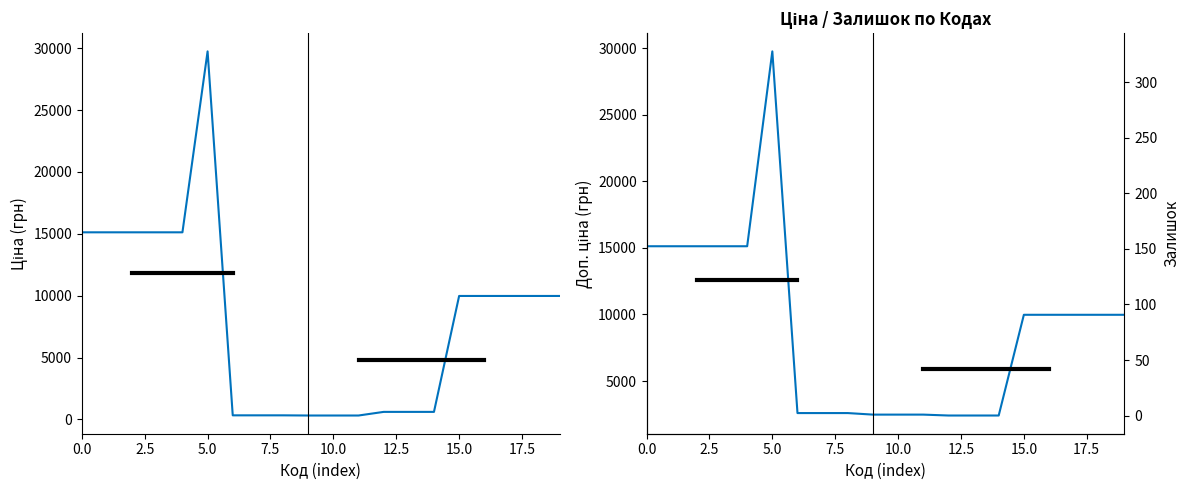

Which series has the widest spread of values?

Ціна